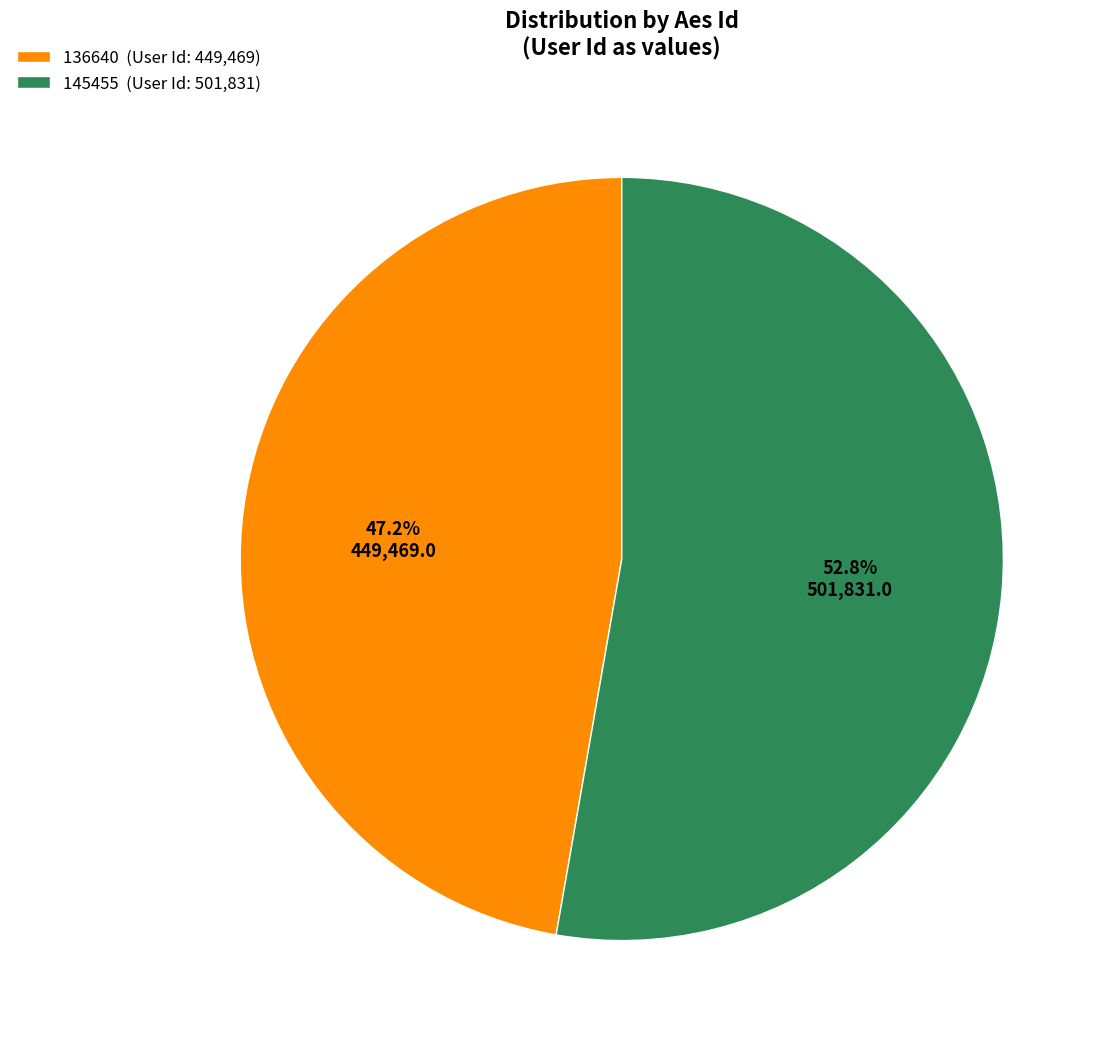

Between 136640 and 145455, which is larger?

145455